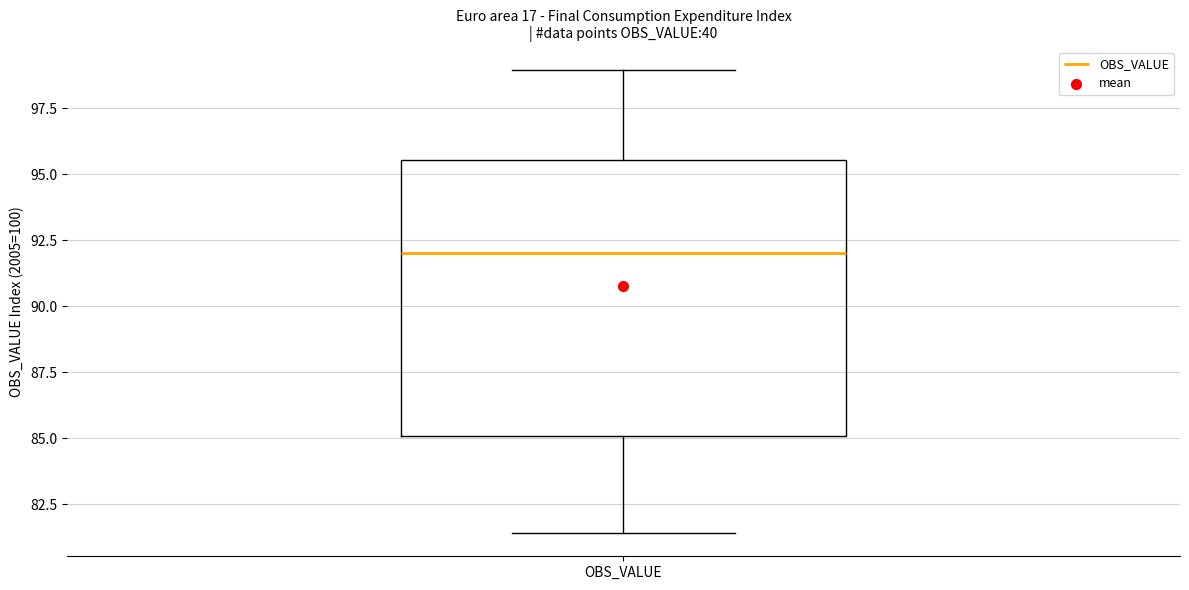

Read this box plot against the y-axis: the position of the median line, the range covered by the box, and the ends of both whiskers. The values are not printed on the chart, so give them approximately, as read against the axis.

median 92.0, box 85.0 to 95.5, whiskers 81.5 to 99.0